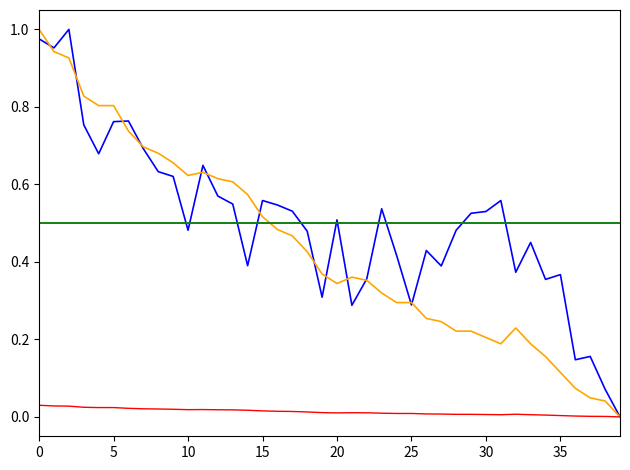

How many lines are shown in the chart?

5